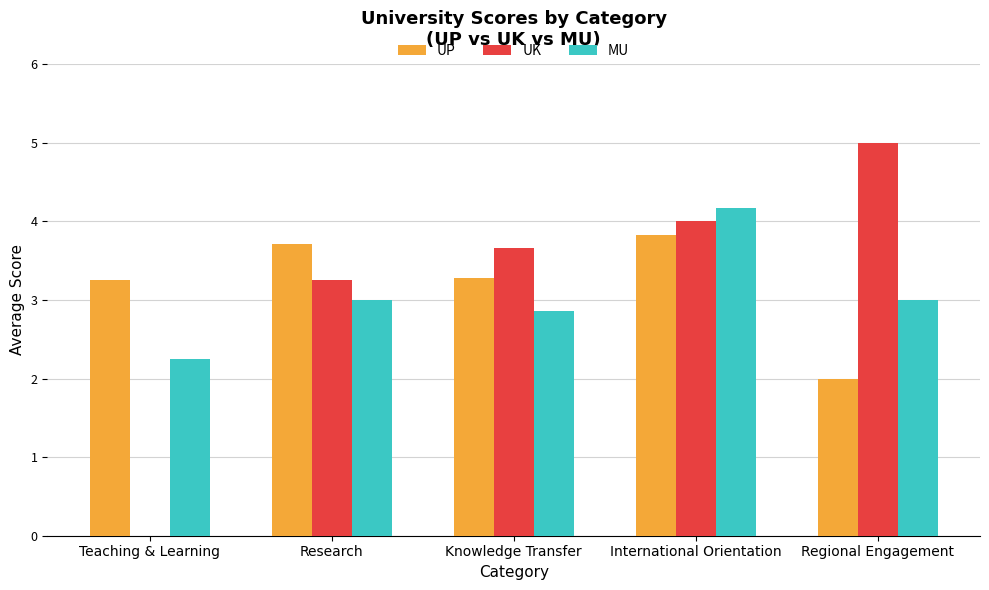

At which label does UK first exceed 3?

Research